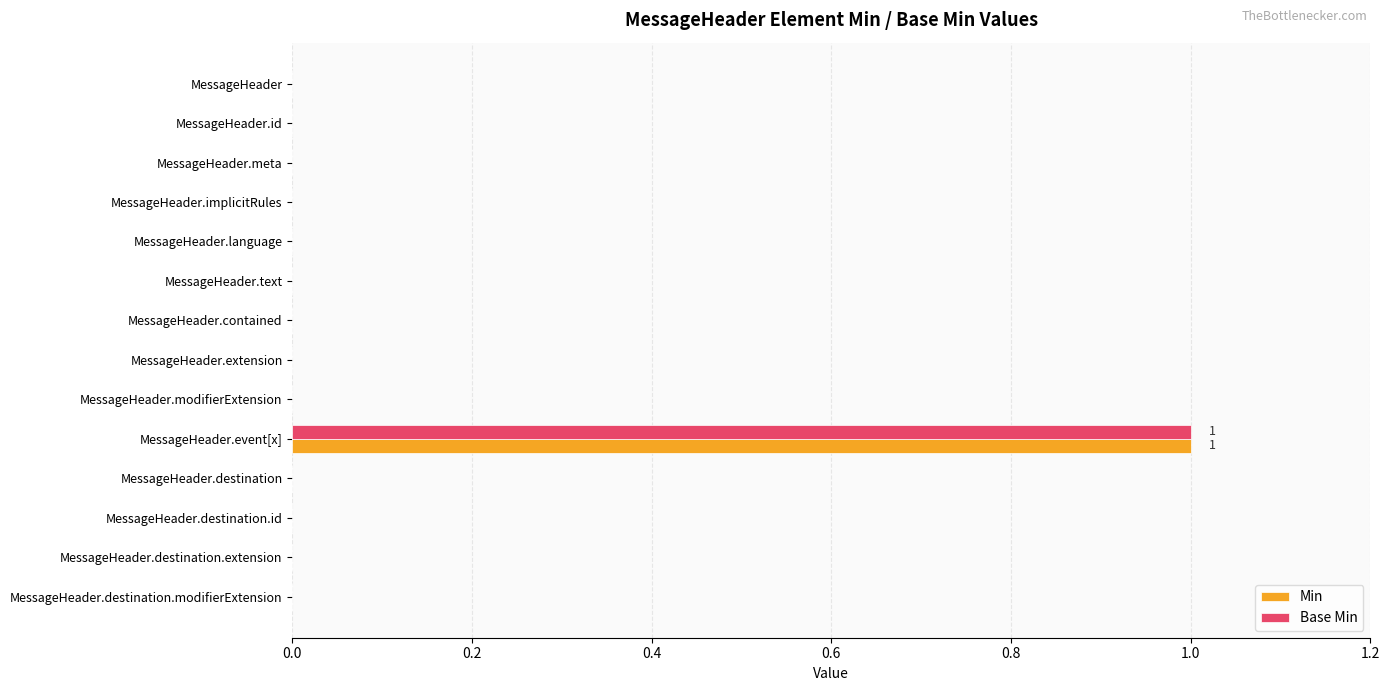

Which category has the highest value across all series?

MessageHeader.event[x]